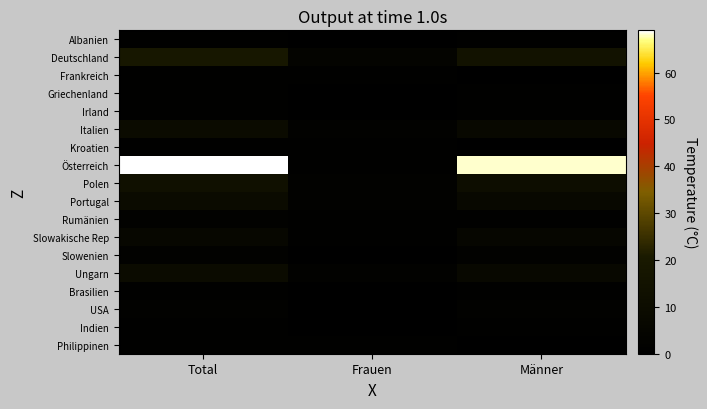

At which category is the sum across all series the highest?

Total